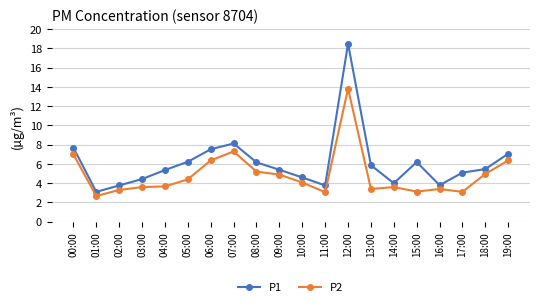

What value does the P1 series have at 01:00?

3.1